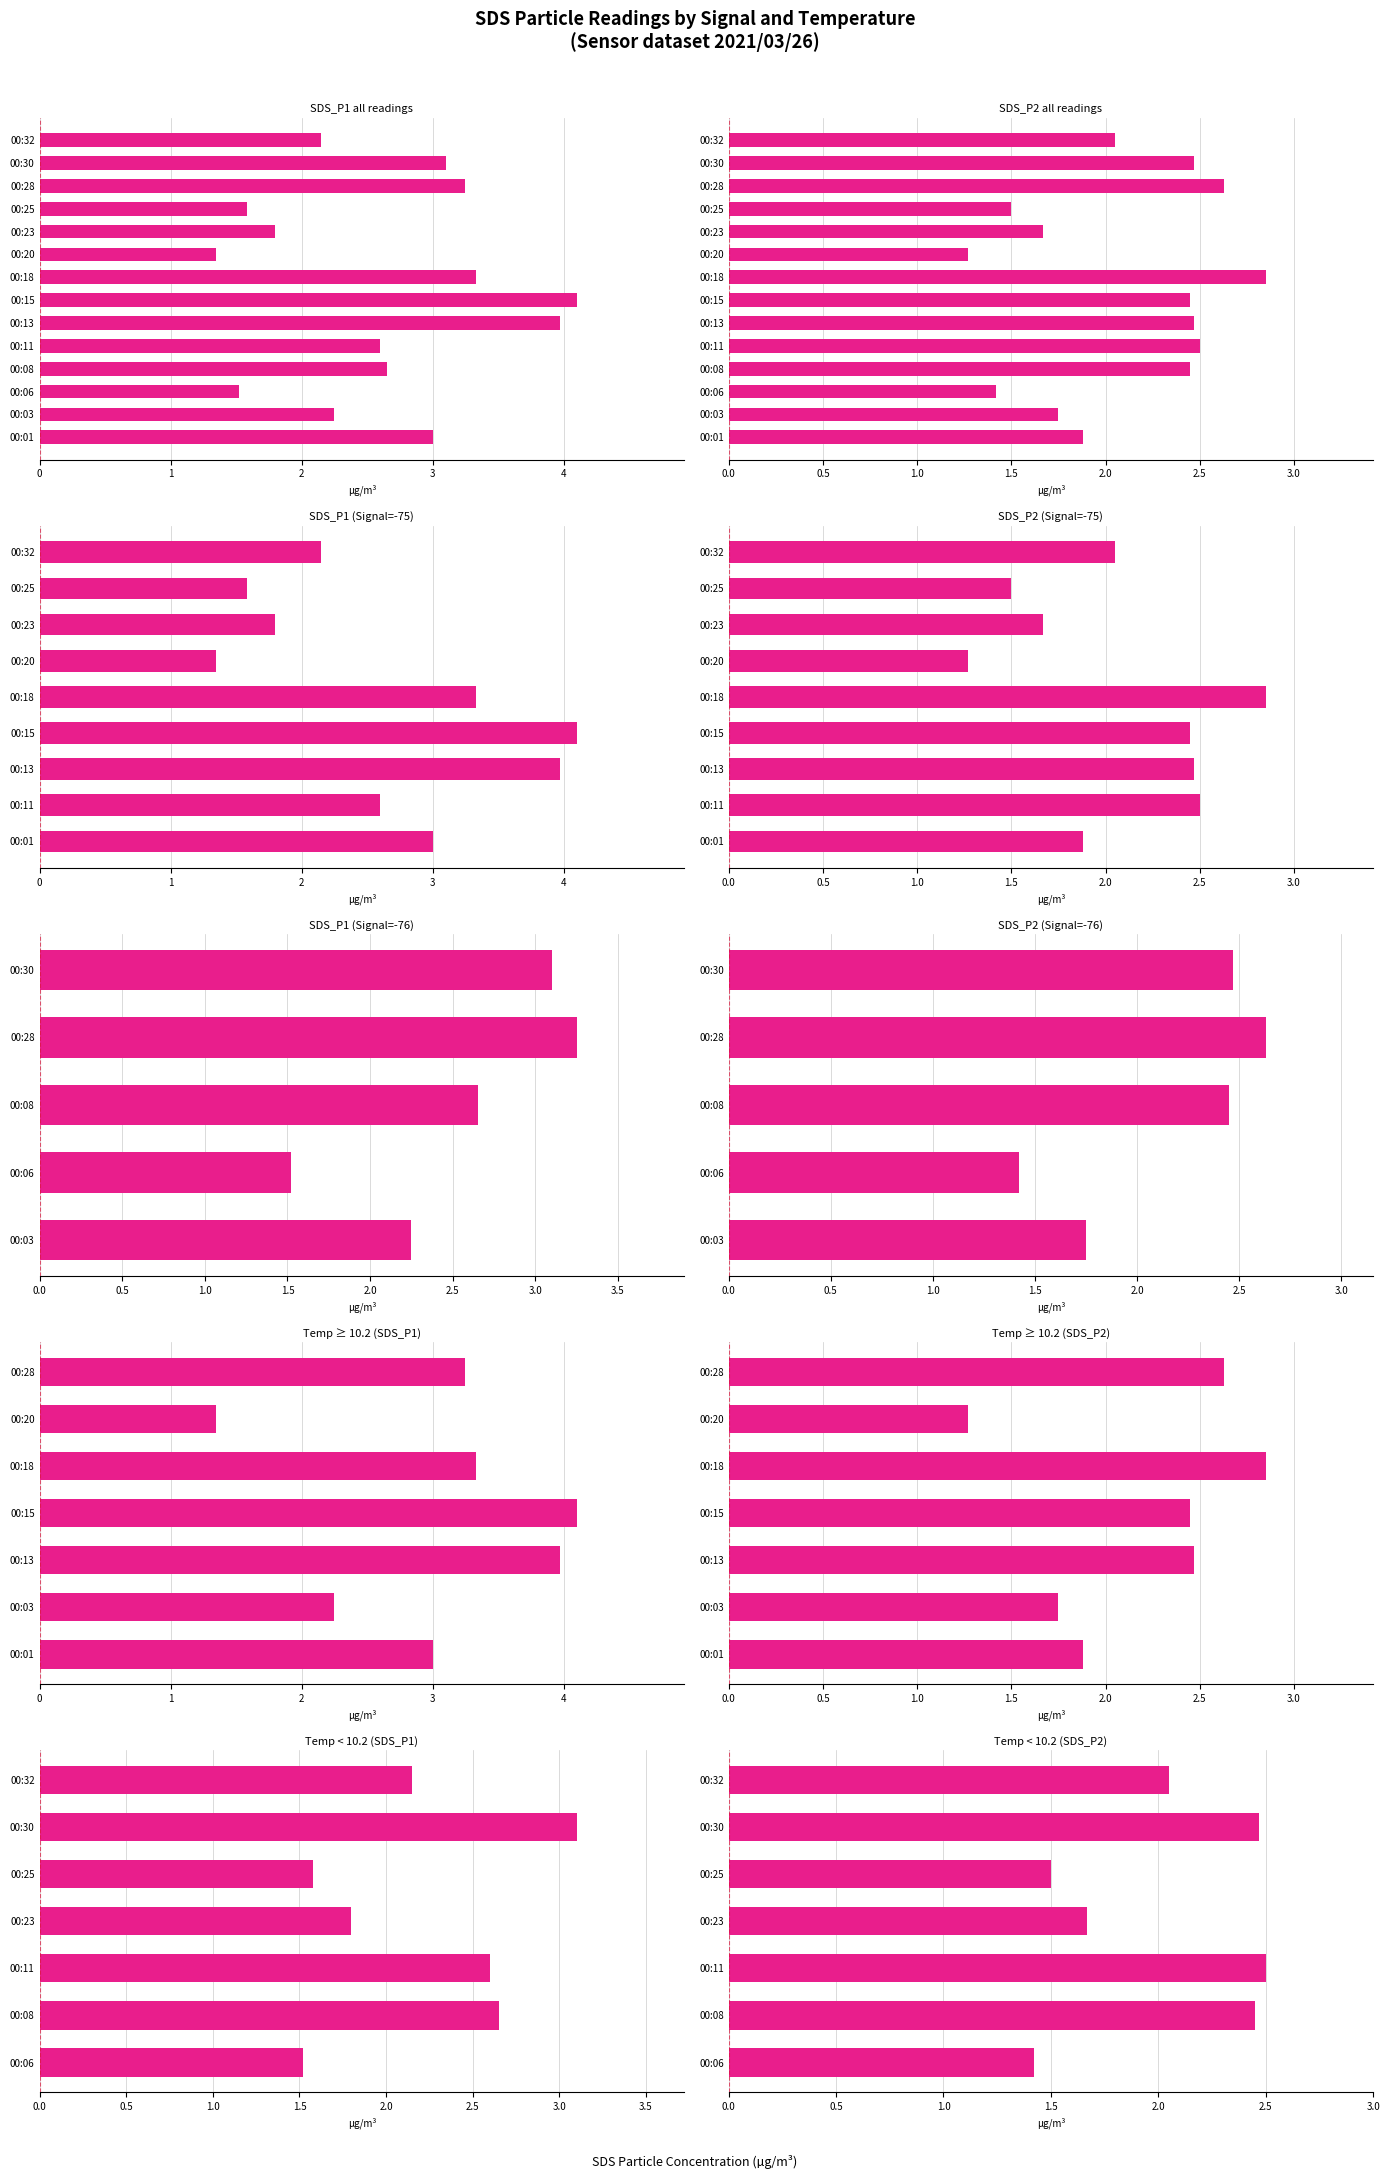

What are all the series names shown in the legend?

SDS_P1, SDS_P2